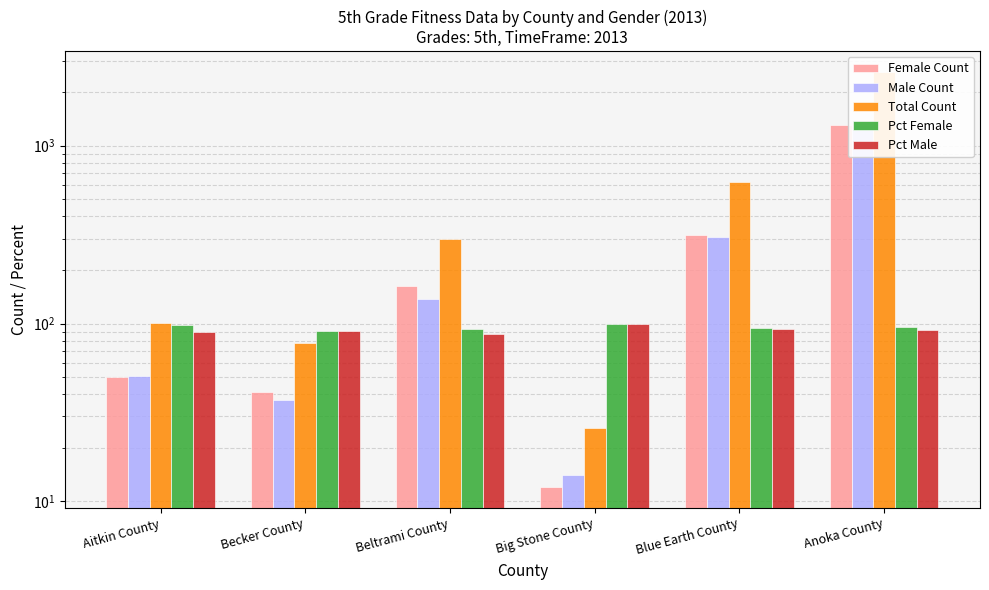

What is the sum of all Pct Male values?

553.0